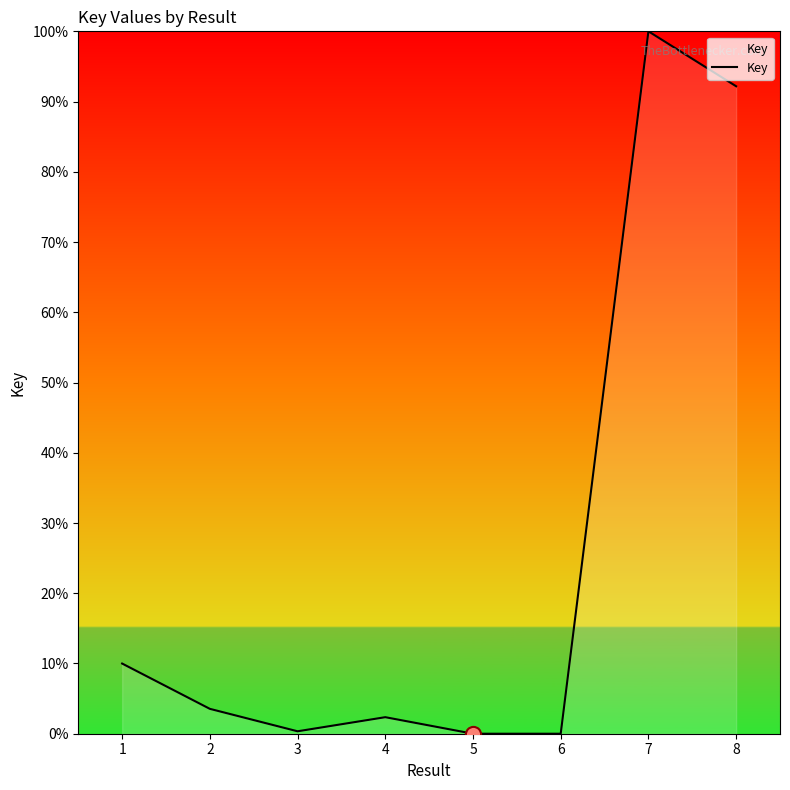

Approximately how many times larger is the value at 3 compared to 2?

0.1